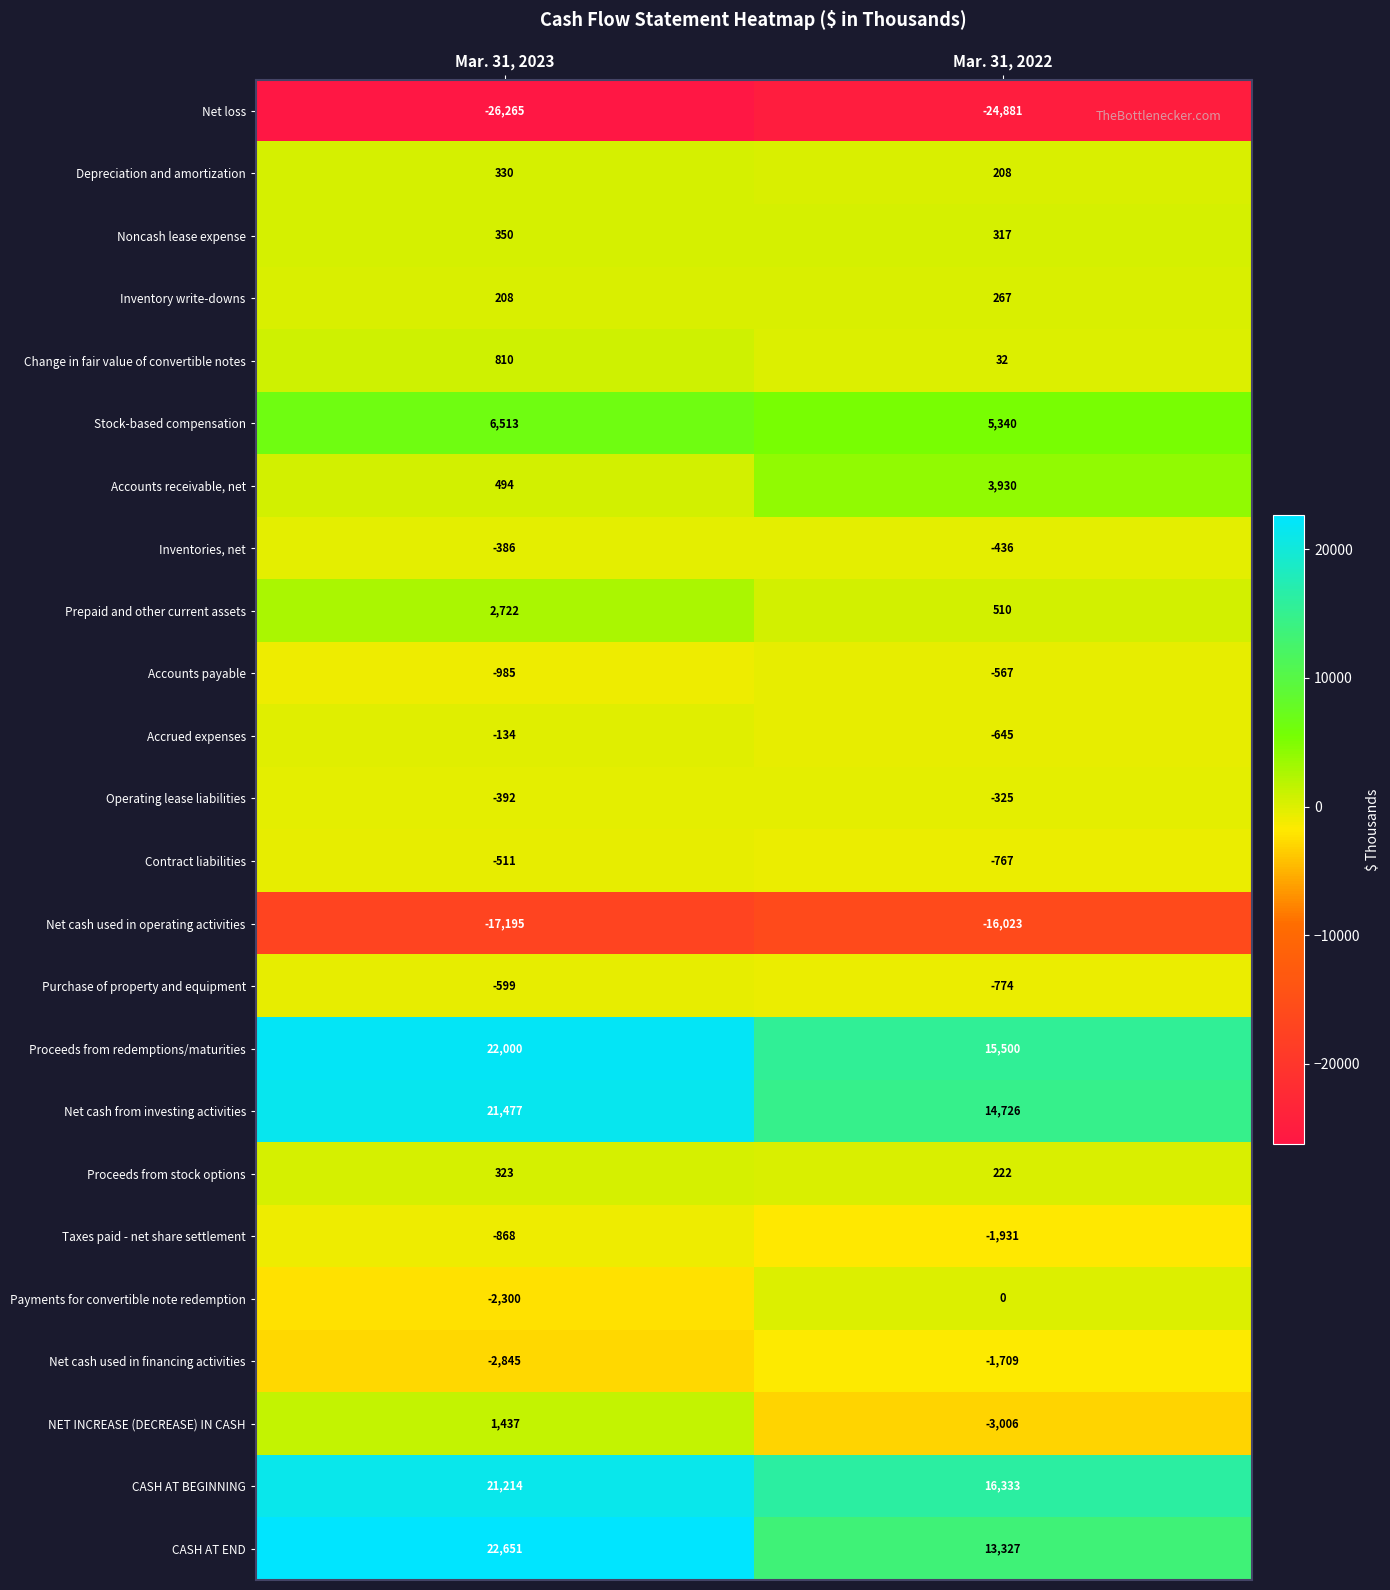

Which series has the largest total across all categories?

CASH AT BEGINNING